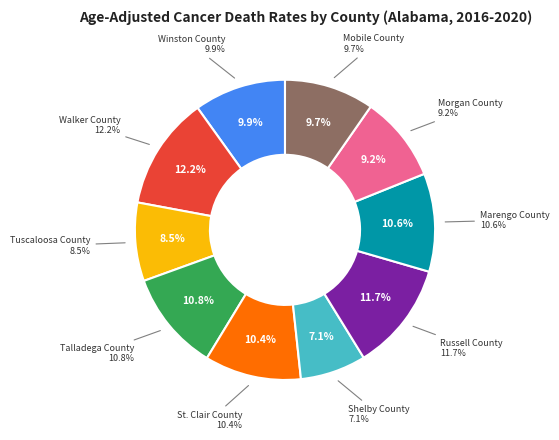

Is it true that Shelby County is 1% of the pie?

False